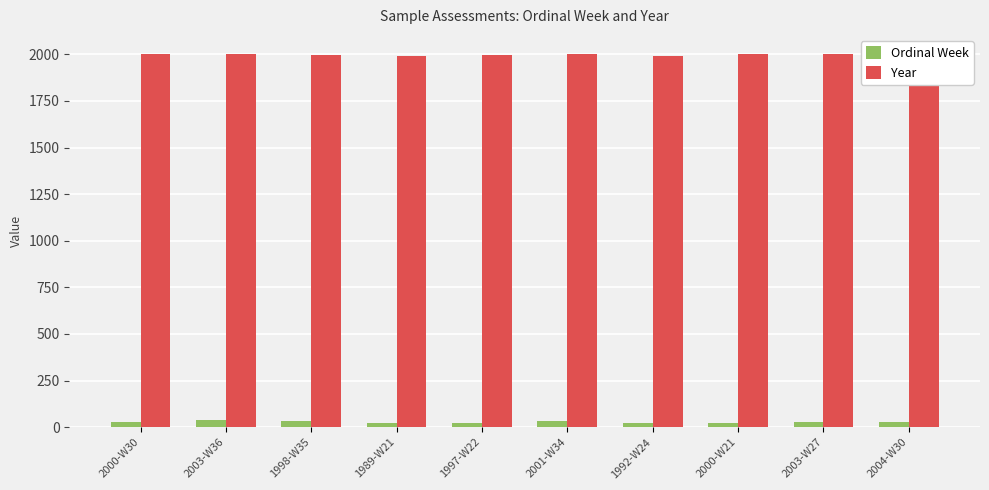

Is the value of Ordinal Week at 2003-W27 greater than the value of Year at 2003-W27?

No